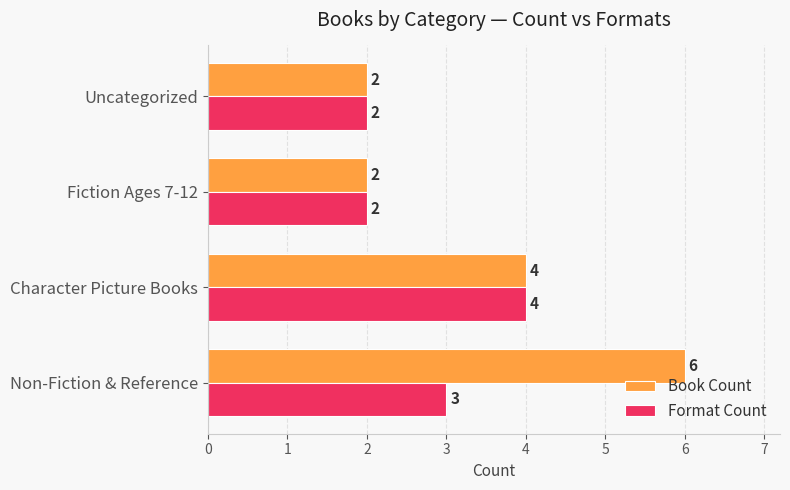

Which series has the widest spread of values?

Book Count